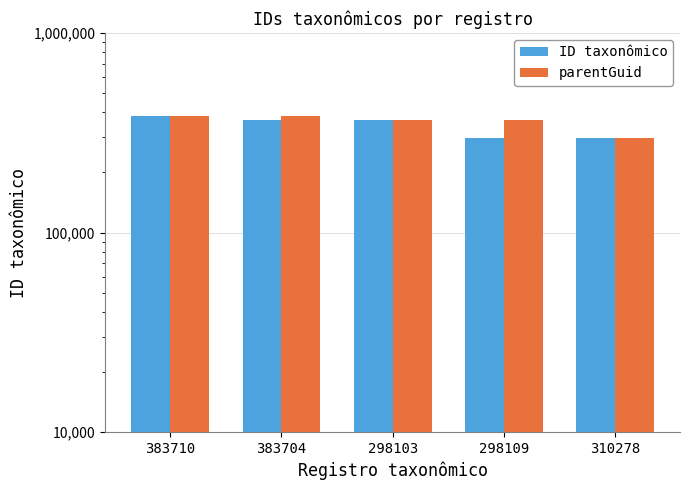

True or false: parentGuid has a value of 188019 at 298109.

False